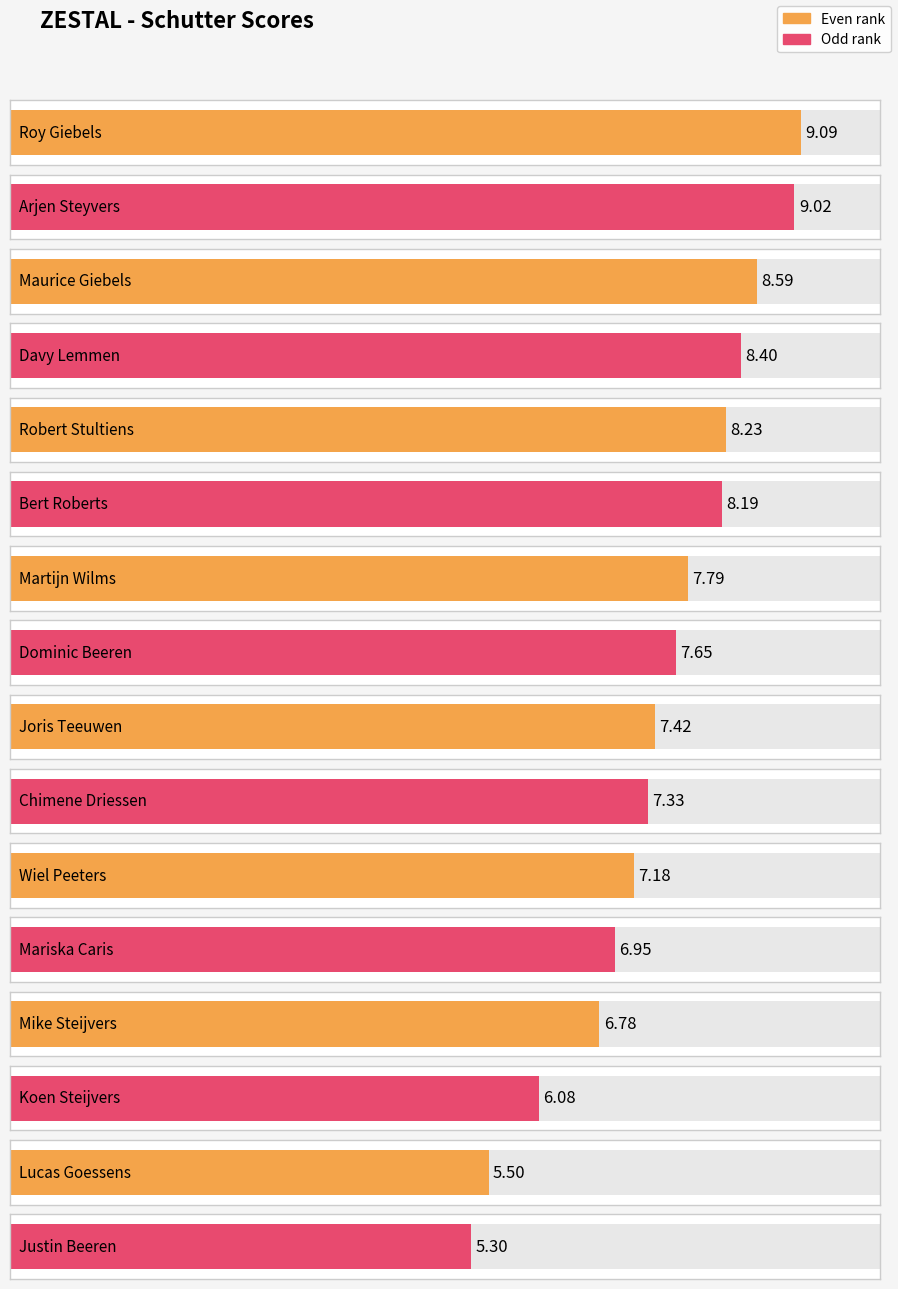

What is the change in value from Mike Steijvers to Koen Steijvers?

-0.7